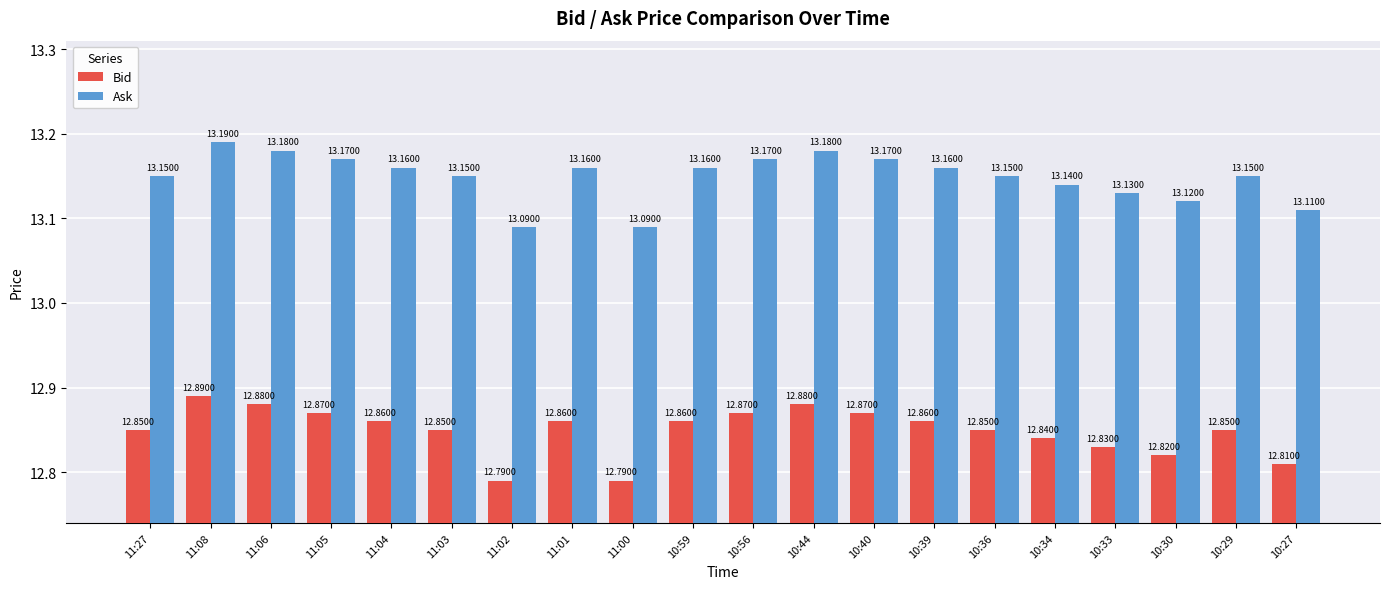

At which category is the sum across all series the highest?

11:08